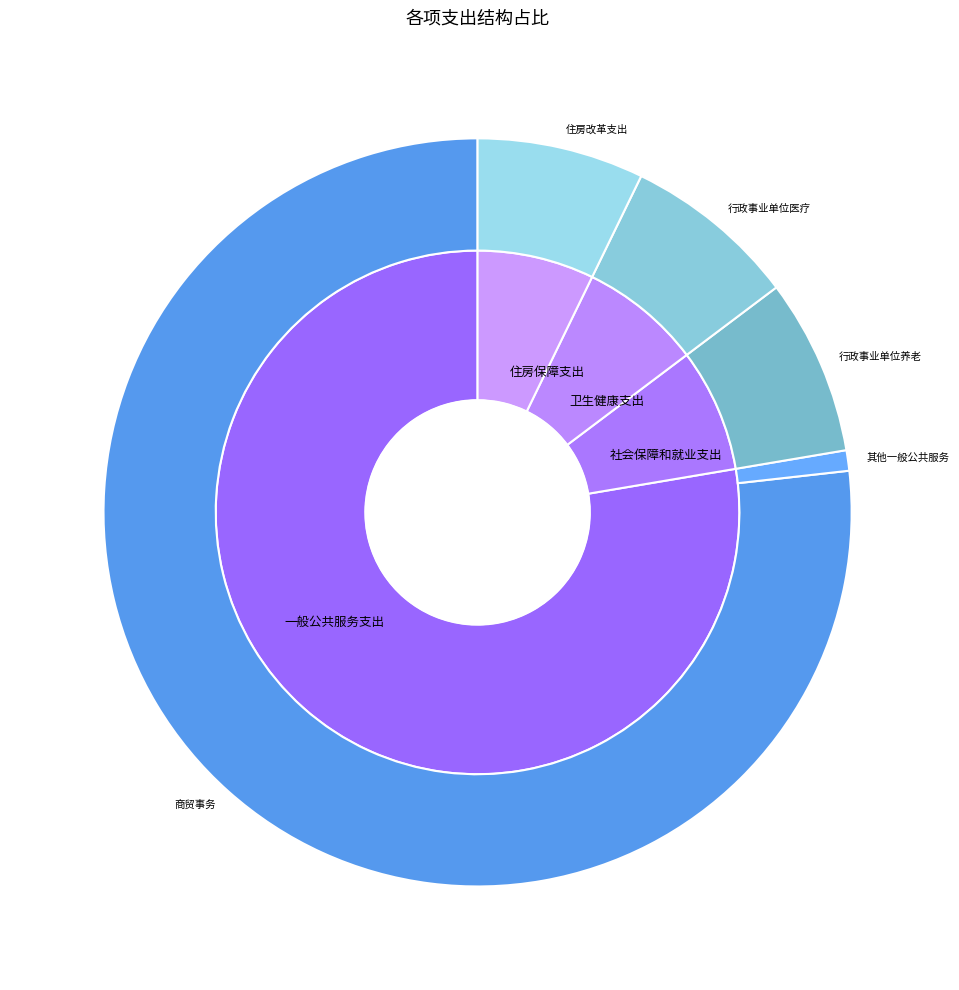

True or false: 一般公共服务支出 accounts for 78% of the total.

True